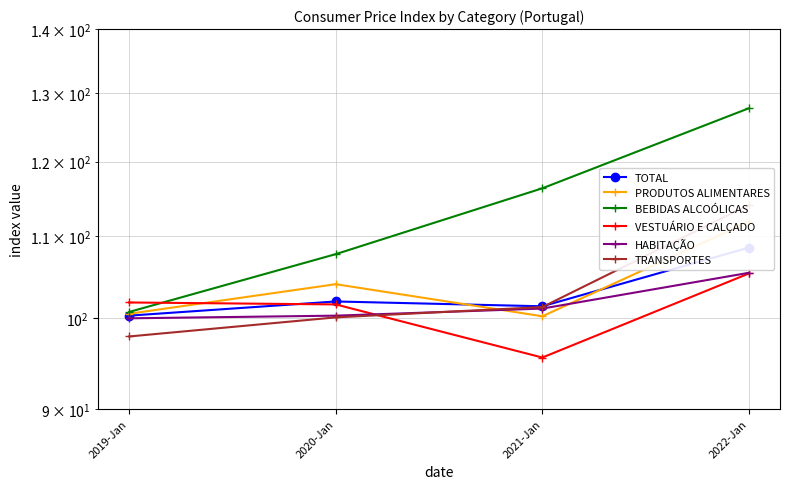

True or false: TOTAL and HABITAÇÃO intersect in this chart.

False